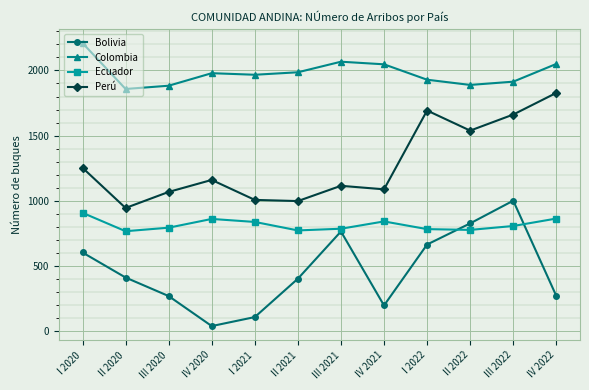

At which category does Bolivia reach its first local valley?

IV 2020